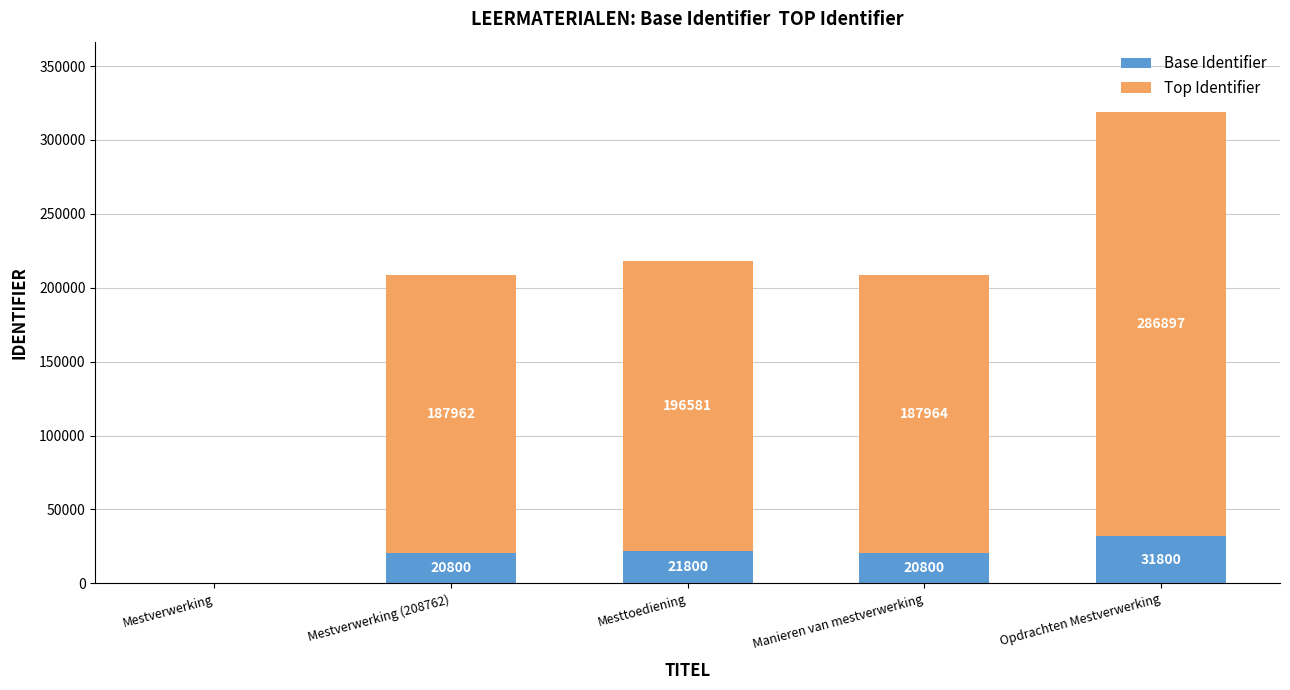

At which category is the sum across all series the highest?

Opdrachten Mestverwerking